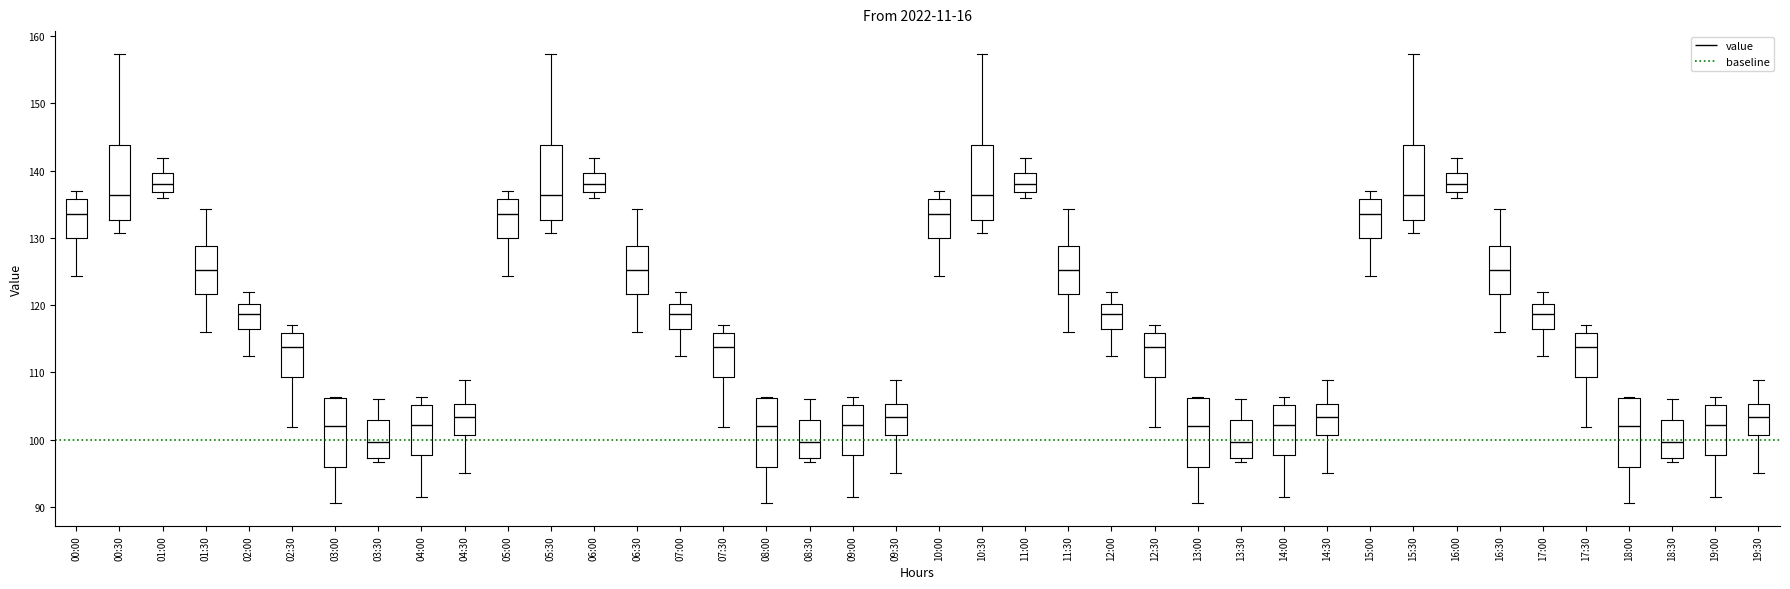

Reading left to right, read every box against the y-axis: the position of its median line, the range the box covers, and the ends of its whiskers. The values are not printed on the chart, so give them approximately, as read against the axis.

00:00: median 134, box 130 to 136, whiskers 124 to 137
00:30: median 136, box 133 to 144, whiskers 131 to 157
01:00: median 138, box 137 to 140, whiskers 136 to 142
01:30: median 125, box 122 to 129, whiskers 116 to 134
02:00: median 119, box 116 to 120, whiskers 112 to 122
02:30: median 114, box 109 to 116, whiskers 102 to 117
03:00: median 102, box 96 to 106, whiskers 91 to 106
03:30: median 100, box 97 to 103, whiskers 97 (just below the box's lower edge) to 106
04:00: median 102, box 98 to 105, whiskers 92 to 106
04:30: median 103, box 101 to 105, whiskers 95 to 109
05:00: median 134, box 130 to 136, whiskers 124 to 137
05:30: median 136, box 133 to 144, whiskers 131 to 157
06:00: median 138, box 137 to 140, whiskers 136 to 142
06:30: median 125, box 122 to 129, whiskers 116 to 134
07:00: median 119, box 116 to 120, whiskers 112 to 122
07:30: median 114, box 109 to 116, whiskers 102 to 117
08:00: median 102, box 96 to 106, whiskers 91 to 106
08:30: median 100, box 97 to 103, whiskers 97 (just below the box's lower edge) to 106
09:00: median 102, box 98 to 105, whiskers 92 to 106
09:30: median 103, box 101 to 105, whiskers 95 to 109
10:00: median 134, box 130 to 136, whiskers 124 to 137
10:30: median 136, box 133 to 144, whiskers 131 to 157
11:00: median 138, box 137 to 140, whiskers 136 to 142
11:30: median 125, box 122 to 129, whiskers 116 to 134
12:00: median 119, box 116 to 120, whiskers 112 to 122
12:30: median 114, box 109 to 116, whiskers 102 to 117
13:00: median 102, box 96 to 106, whiskers 91 to 106
13:30: median 100, box 97 to 103, whiskers 97 (just below the box's lower edge) to 106
14:00: median 102, box 98 to 105, whiskers 92 to 106
14:30: median 103, box 101 to 105, whiskers 95 to 109
15:00: median 134, box 130 to 136, whiskers 124 to 137
15:30: median 136, box 133 to 144, whiskers 131 to 157
16:00: median 138, box 137 to 140, whiskers 136 to 142
16:30: median 125, box 122 to 129, whiskers 116 to 134
17:00: median 119, box 116 to 120, whiskers 112 to 122
17:30: median 114, box 109 to 116, whiskers 102 to 117
18:00: median 102, box 96 to 106, whiskers 91 to 106
18:30: median 100, box 97 to 103, whiskers 97 (just below the box's lower edge) to 106
19:00: median 102, box 98 to 105, whiskers 92 to 106
19:30: median 103, box 101 to 105, whiskers 95 to 109